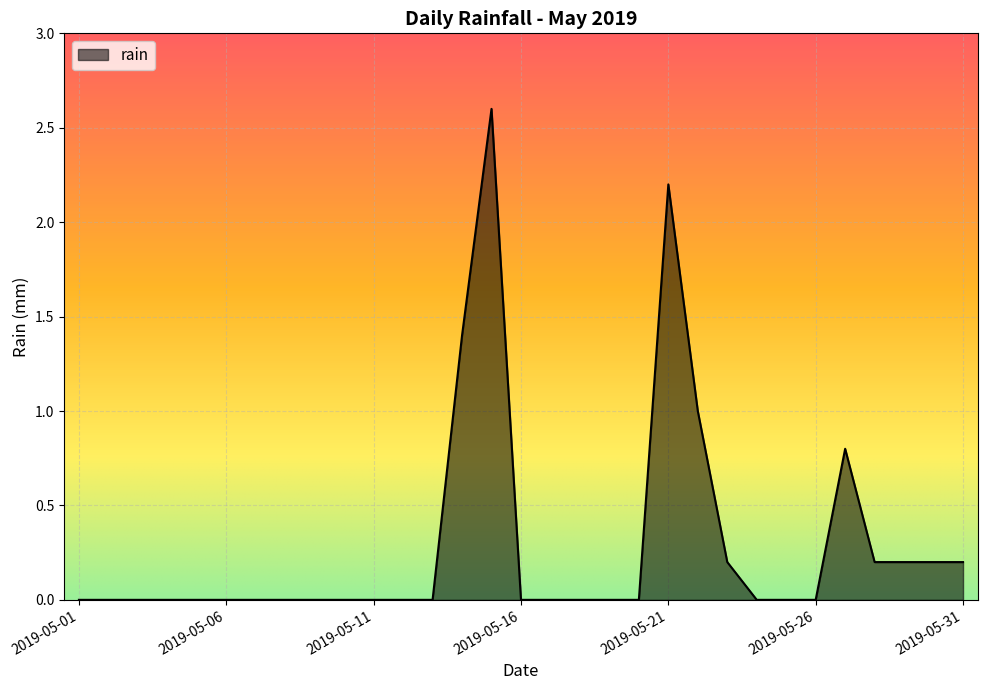

What is the difference between the maximum and minimum values?

2.6